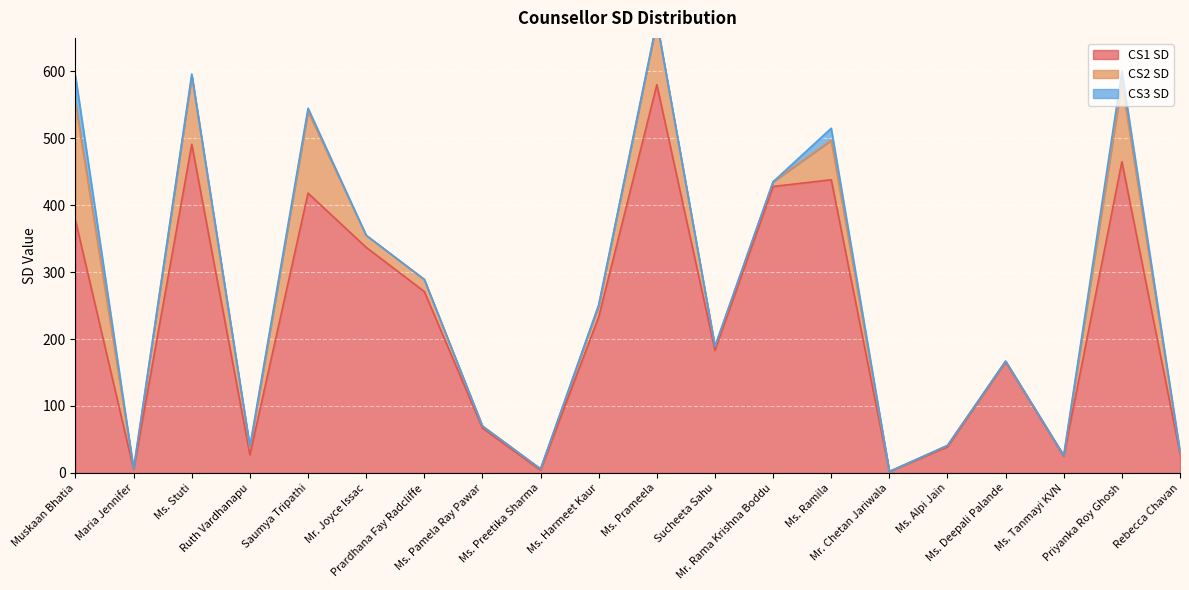

How many lines are shown in the chart?

3